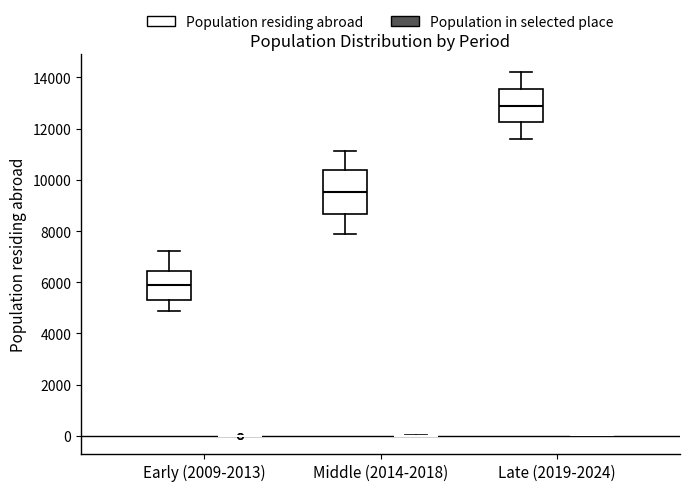

Comparing the boxes themselves (not the whiskers), which one is the tallest?

Middle (2014-2018) (Population residing abroad)